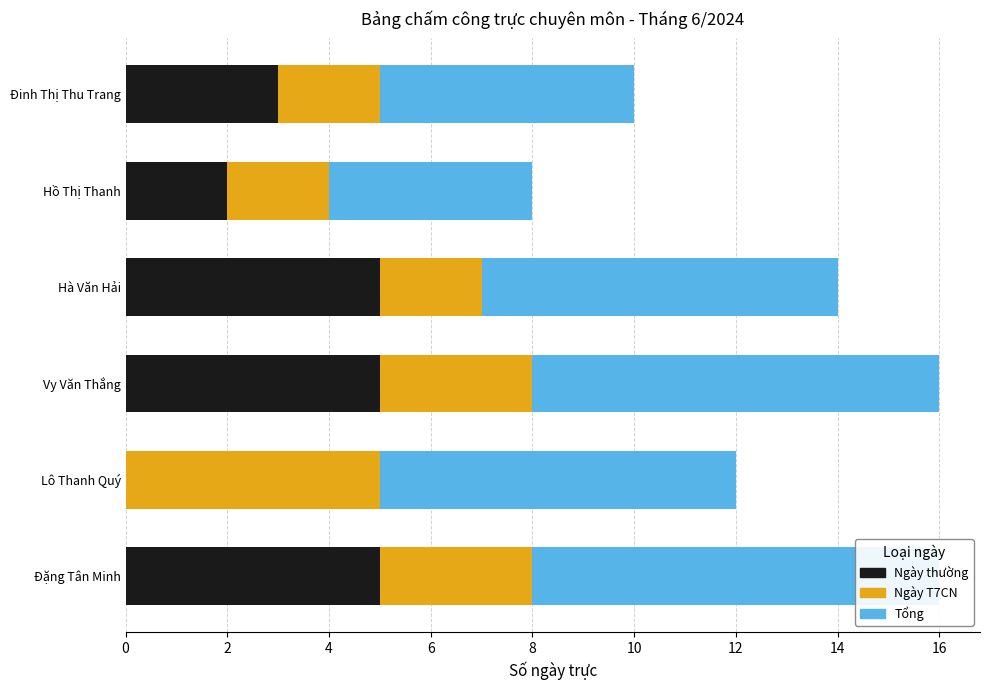

What is the value of the Ngày thường bar at the 4th from the left?

5